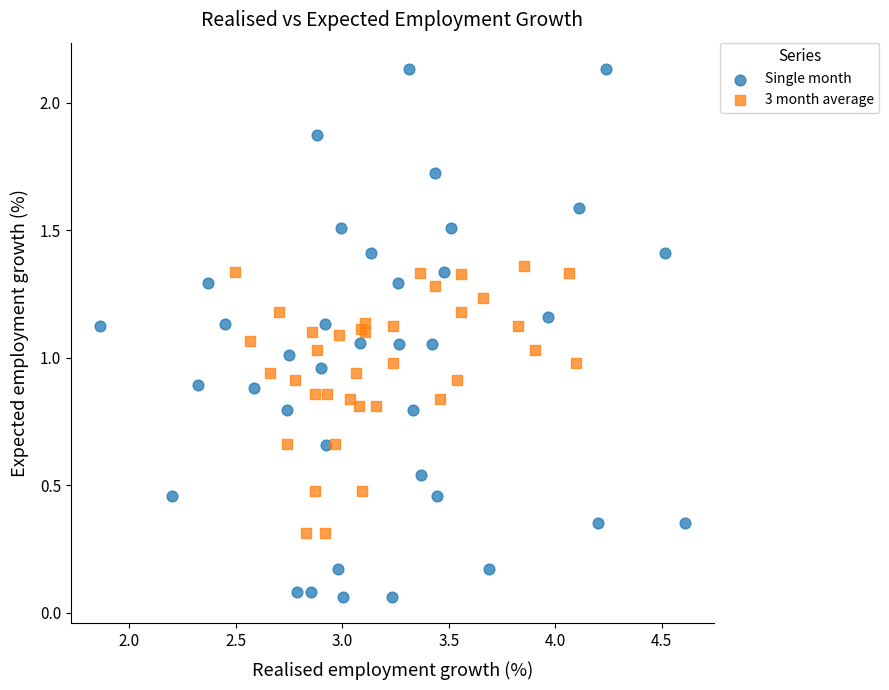

Which series contains the highest Y value?

Single month